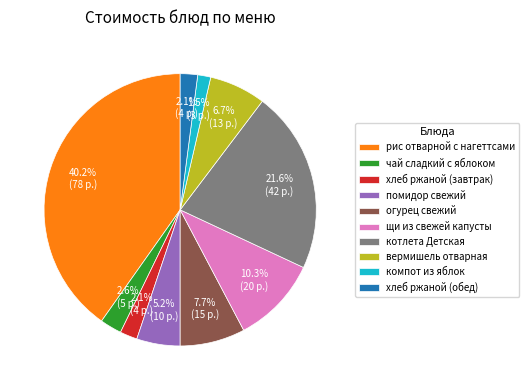

What is the smallest slice in the pie chart?

компот из яблок